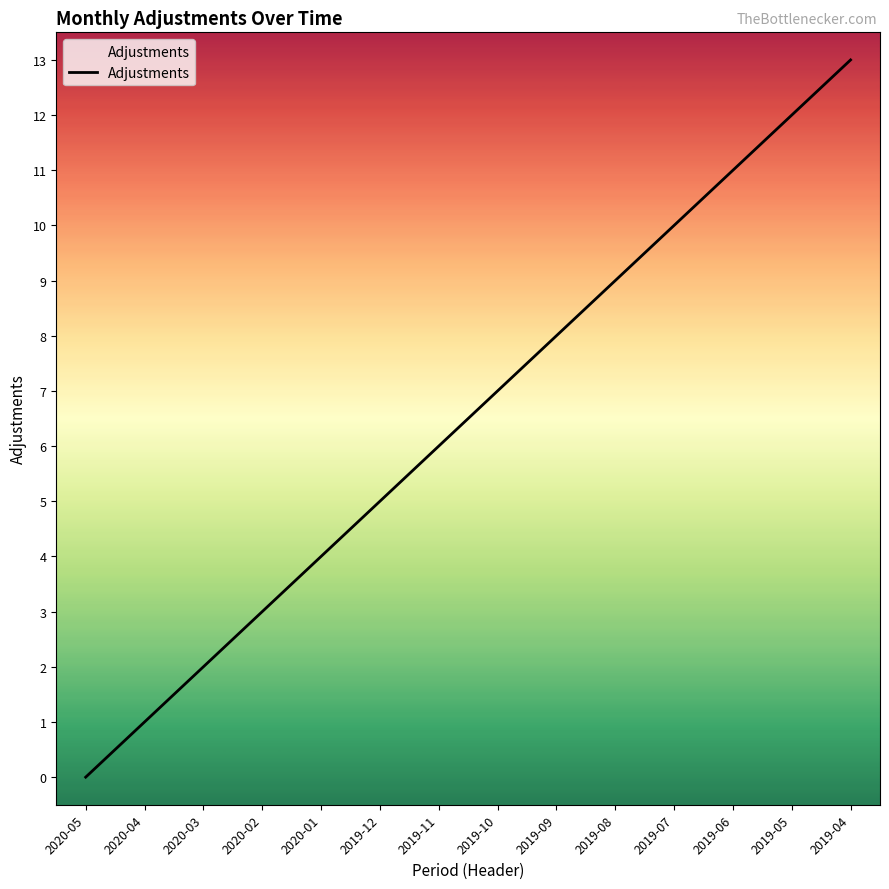

Where is the data nearest to the value 6?

2019-11